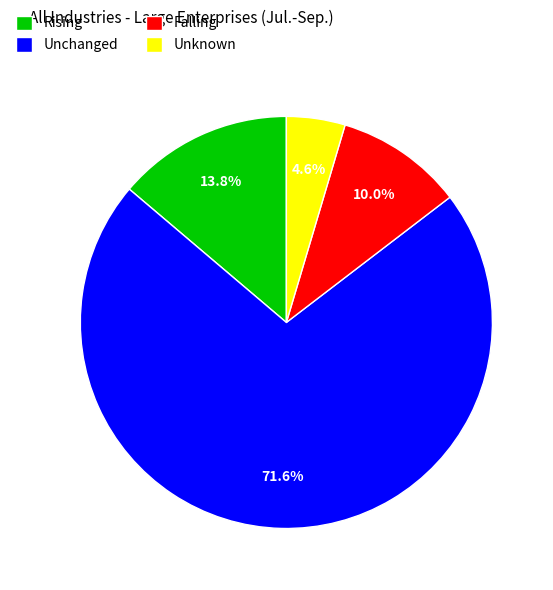

Which slice is the largest?

Unchanged